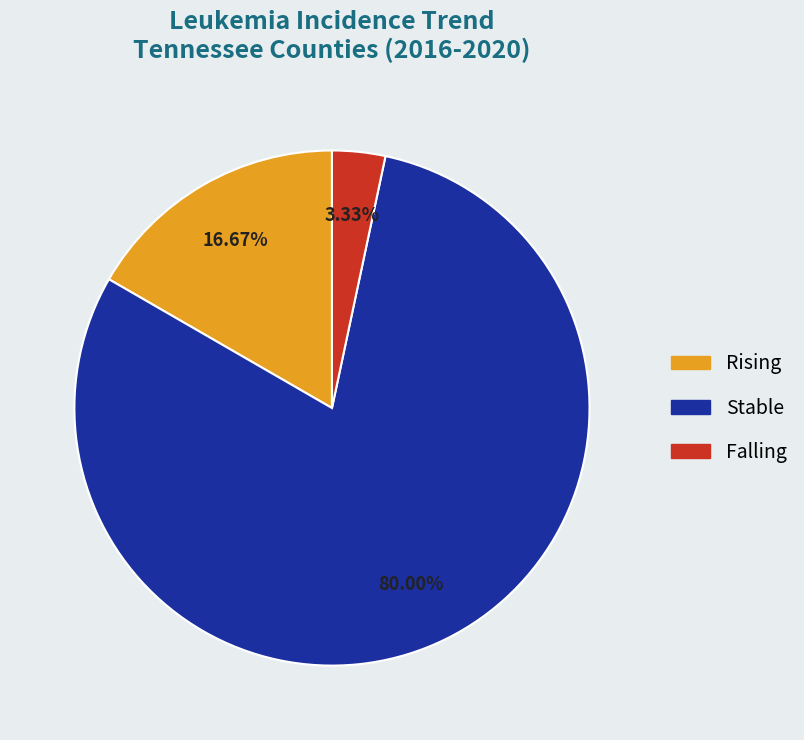

Is there any slice that represents more than half of the pie?

Yes